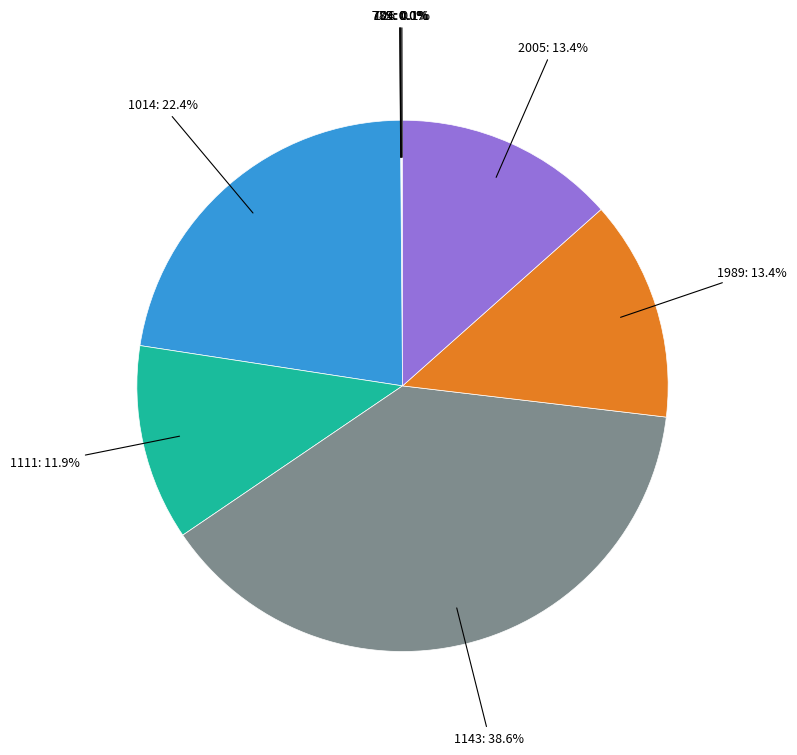

To the nearest percent, what is the difference between the largest and smallest slice percentages?

39%